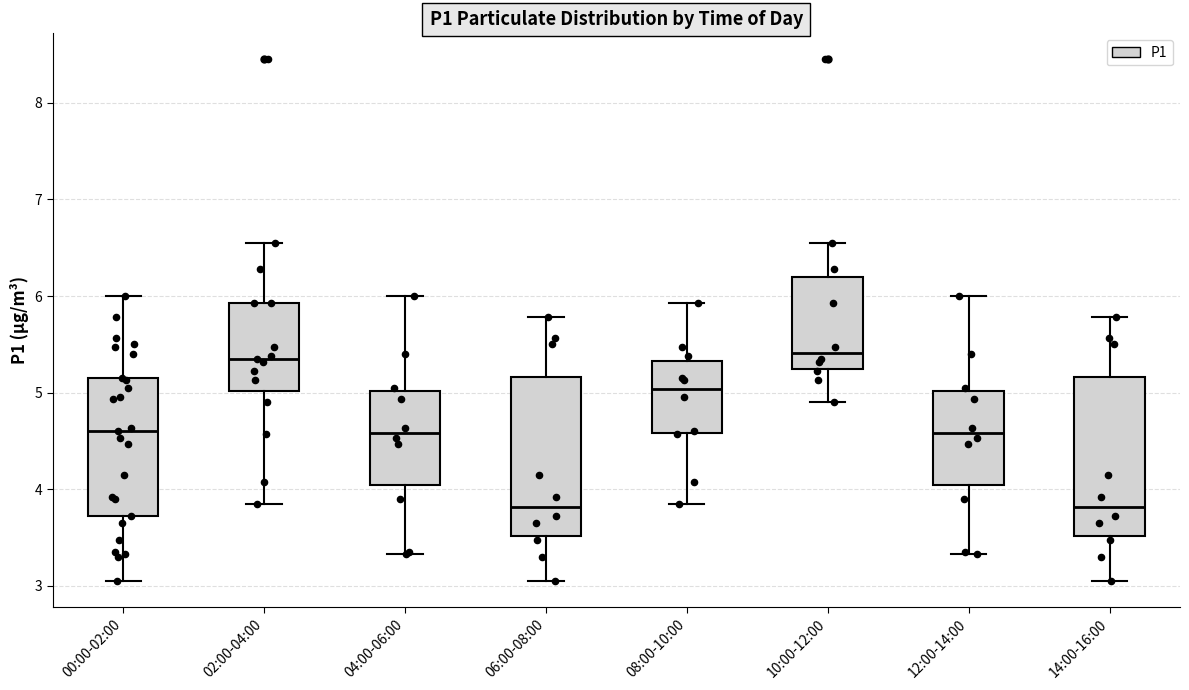

Where is the upper edge of the box for 06:00-08:00 on the y-axis? The values are not printed on the chart, so give them approximately, as read against the axis.

5.2